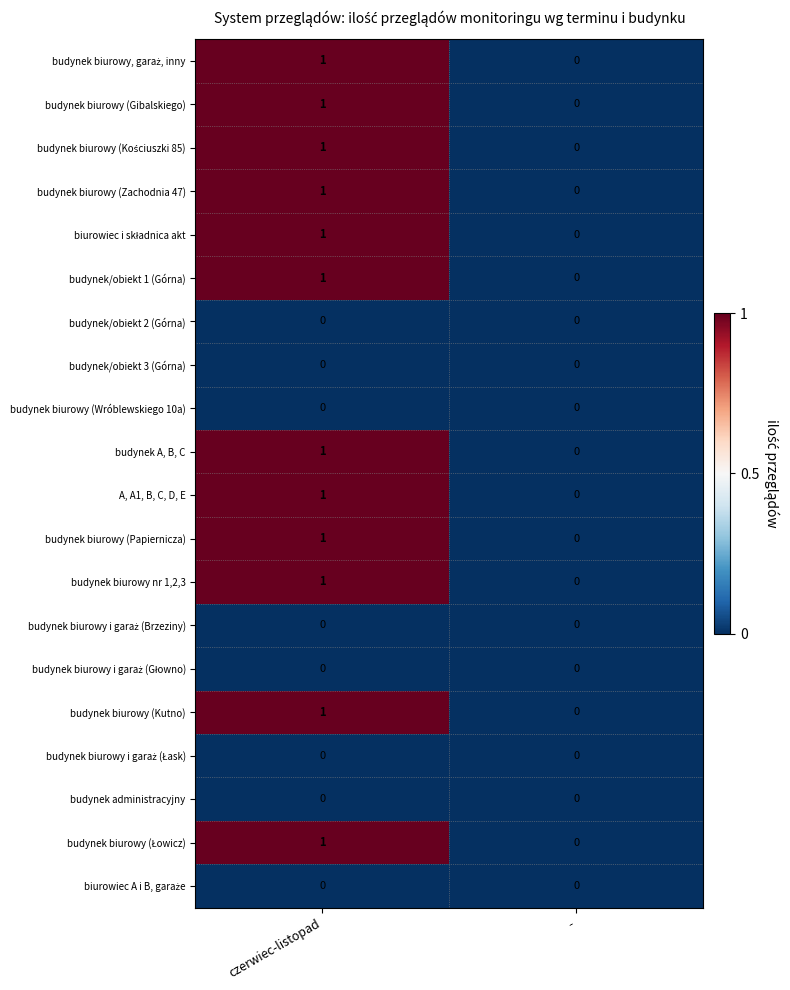

How many data points in budynek biurowy (Kutno) are less than 1?

1